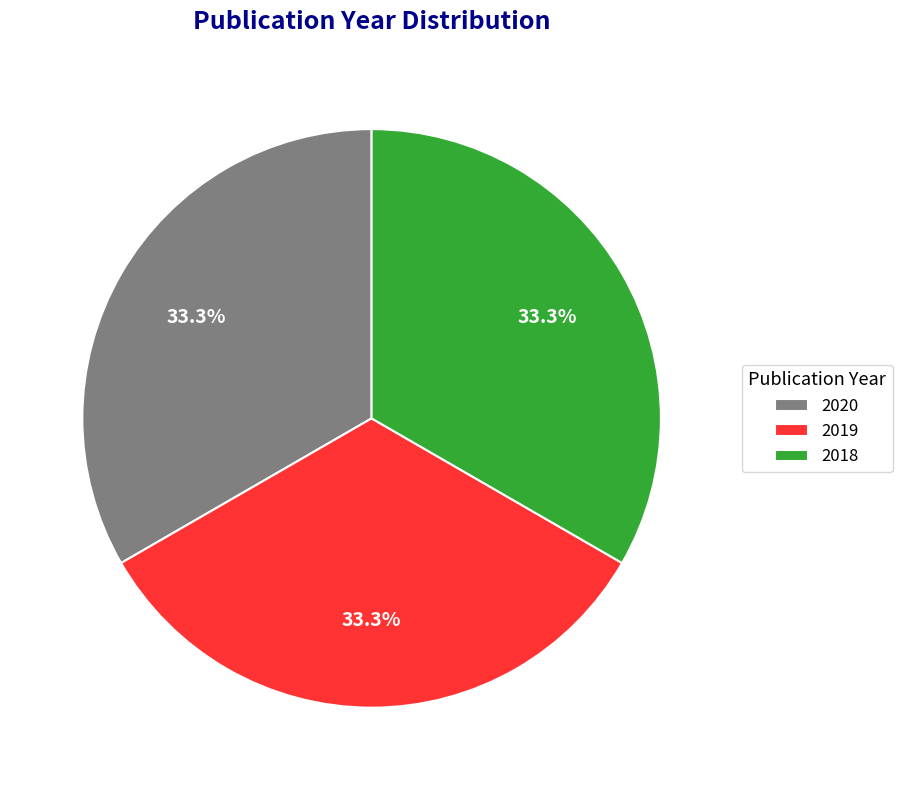

Does 2018 account for over 50% of the chart?

No